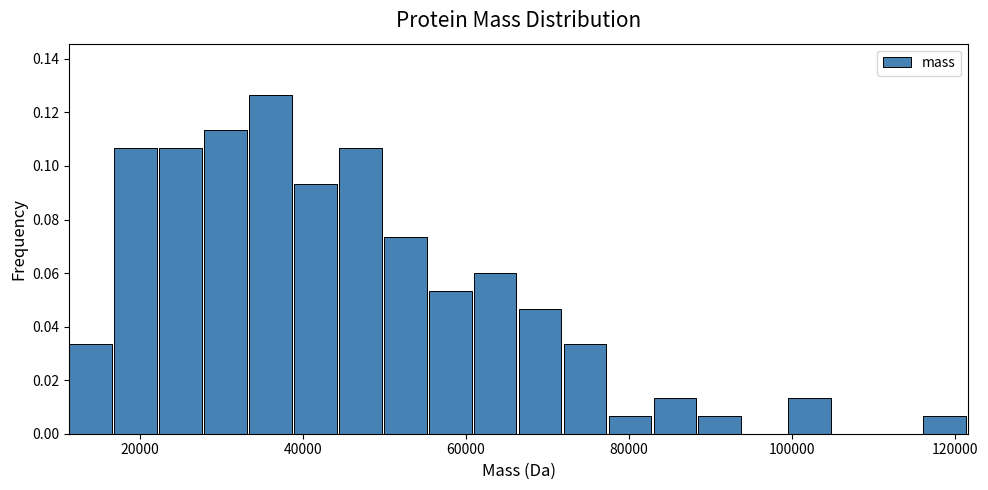

Read against the x-axis, roughly where is the centre of the tallest bar?

36000